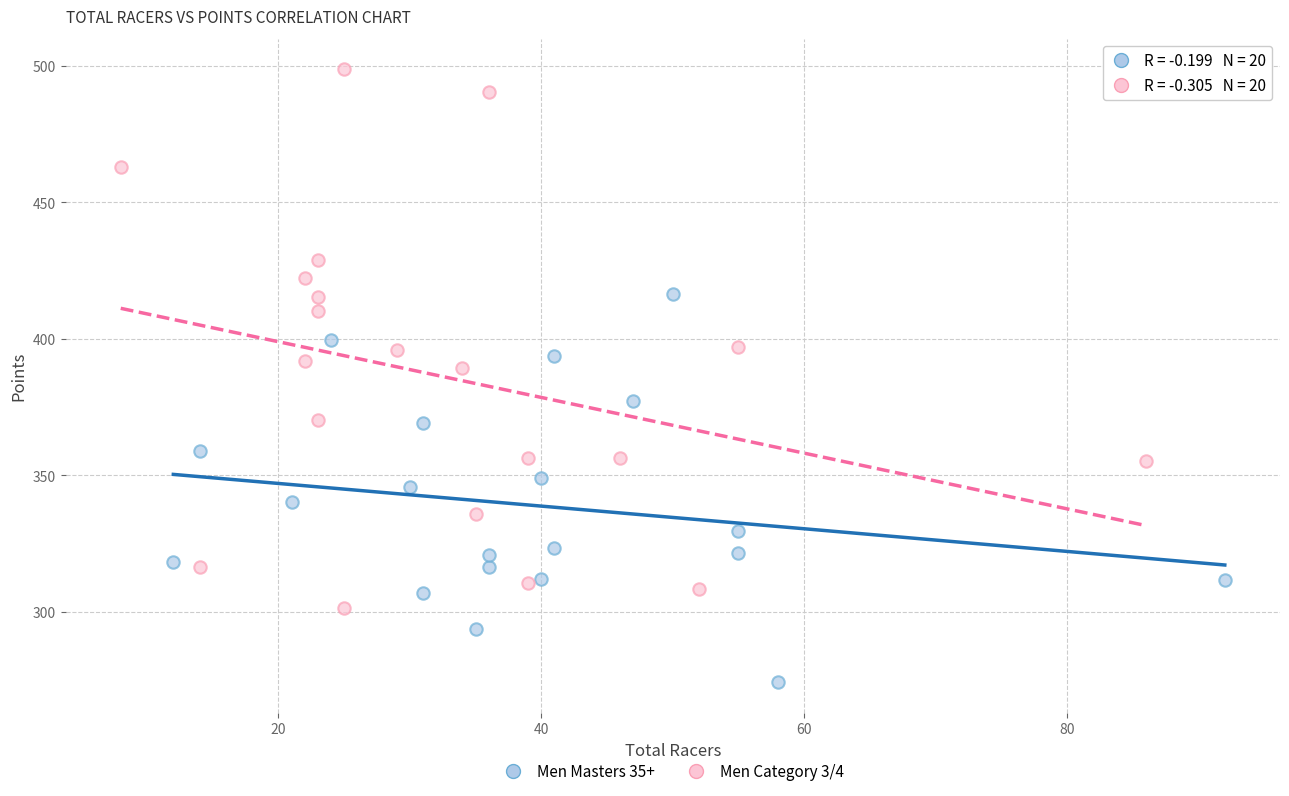

What are all the series names shown in the legend?

Men Masters 35+, Men Category 3/4